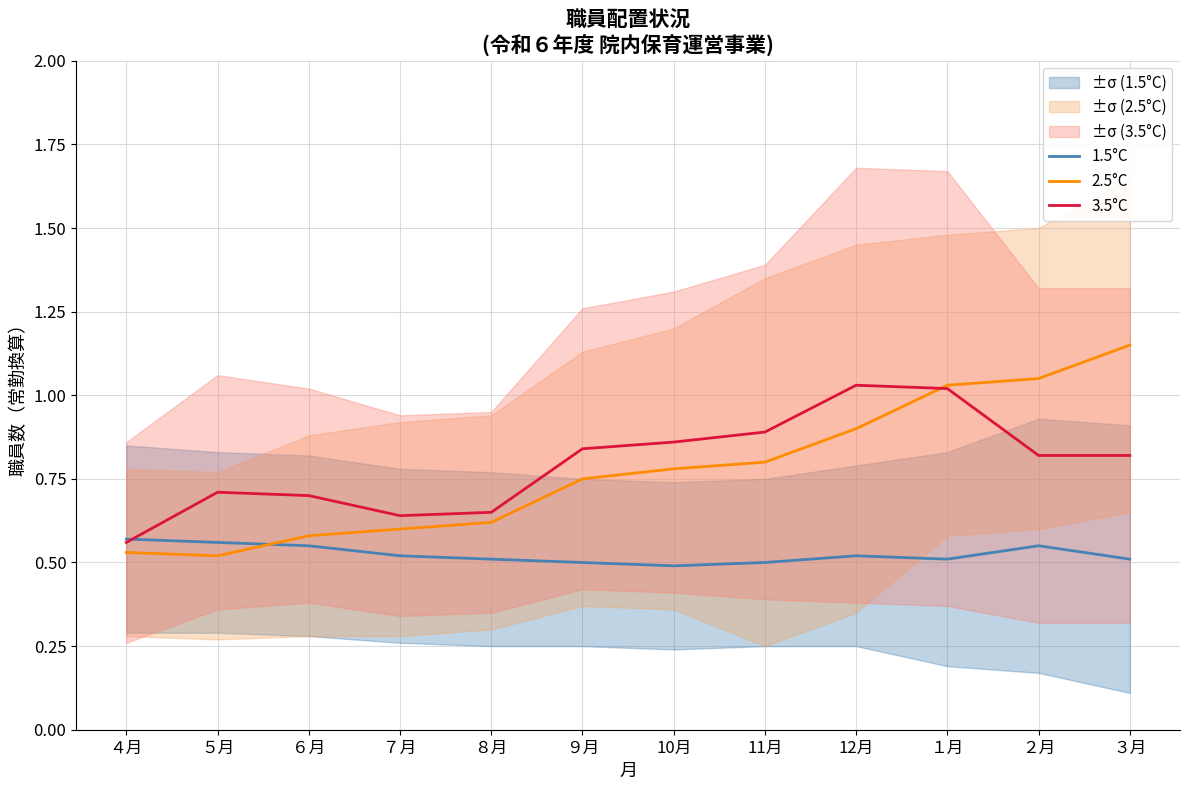

Reading left to right, what are all the values shown in this chart?

1.5°C: 0.6	0.6	0.6	0.5	0.5	0.5	0.5	0.5	0.5	0.5	0.6	0.5
2.5°C: 0.5	0.5	0.6	0.6	0.6	0.8	0.8	0.8	0.9	1.0	1.1	1.1
3.5°C: 0.6	0.7	0.7	0.6	0.7	0.8	0.9	0.9	1.0	1.0	0.8	0.8